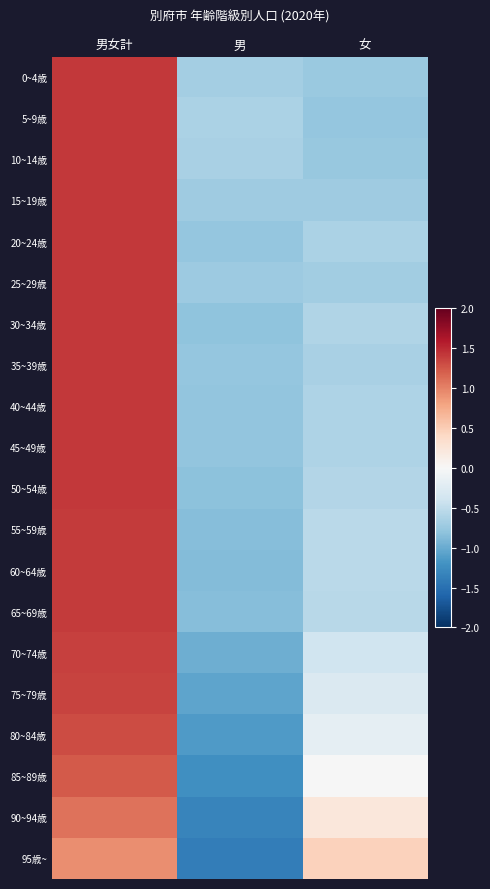

Reading left to right, what are all the values shown in this chart?

0~4歳: 男女計=1.4	男=-0.7	女=-0.7
5~9歳: 男女計=1.4	男=-0.6	女=-0.8
10~14歳: 男女計=1.4	男=-0.7	女=-0.8
15~19歳: 男女計=1.4	男=-0.7	女=-0.7
20~24歳: 男女計=1.4	男=-0.8	女=-0.6
25~29歳: 男女計=1.4	男=-0.7	女=-0.7
30~34歳: 男女計=1.4	男=-0.8	女=-0.6
35~39歳: 男女計=1.4	男=-0.8	女=-0.6
40~44歳: 男女計=1.4	男=-0.8	女=-0.6
45~49歳: 男女計=1.4	男=-0.8	女=-0.6
50~54歳: 男女計=1.4	男=-0.8	女=-0.6
55~59歳: 男女計=1.4	男=-0.9	女=-0.5
60~64歳: 男女計=1.4	男=-0.9	女=-0.5
65~69歳: 男女計=1.4	男=-0.9	女=-0.5
70~74歳: 男女計=1.4	男=-1.0	女=-0.4
75~79歳: 男女計=1.3	男=-1.0	女=-0.3
80~84歳: 男女計=1.3	男=-1.1	女=-0.2
85~89歳: 男女計=1.2	男=-1.2	女=-0.0
90~94歳: 男女計=1.1	男=-1.3	女=0.2
95歳~: 男女計=0.9	男=-1.4	女=0.5